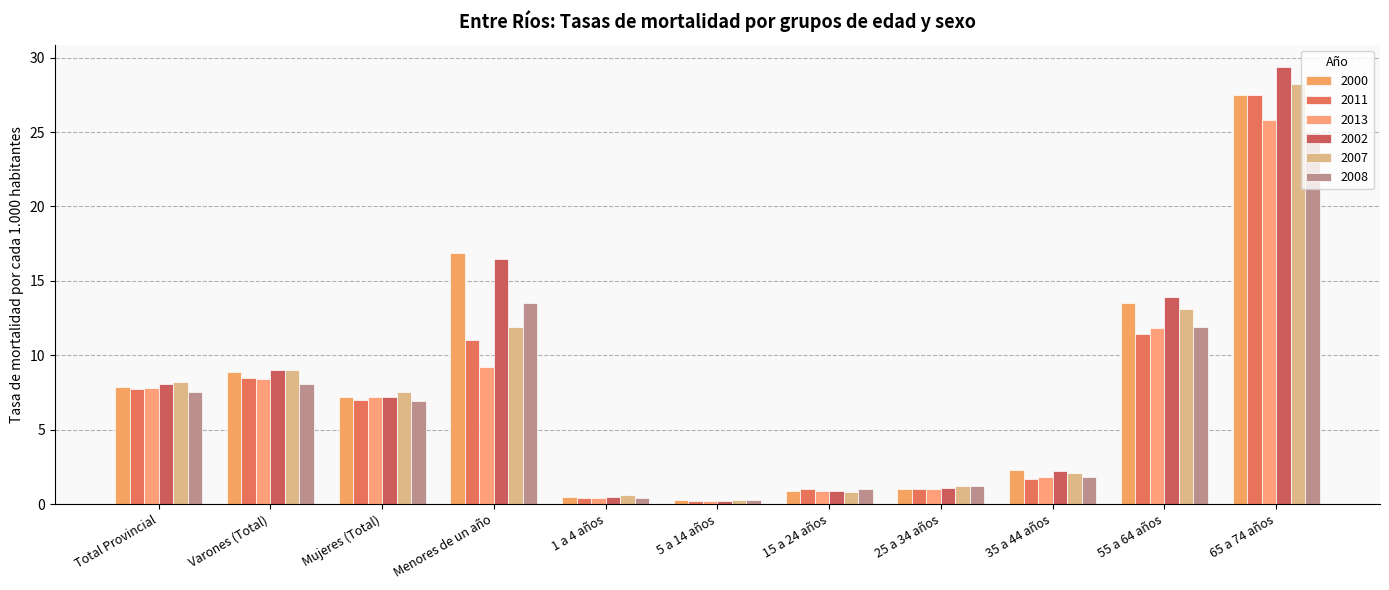

Is the value of 2007 at Mujeres (Total) greater than the value of 2002 at 1 a 4 años?

Yes